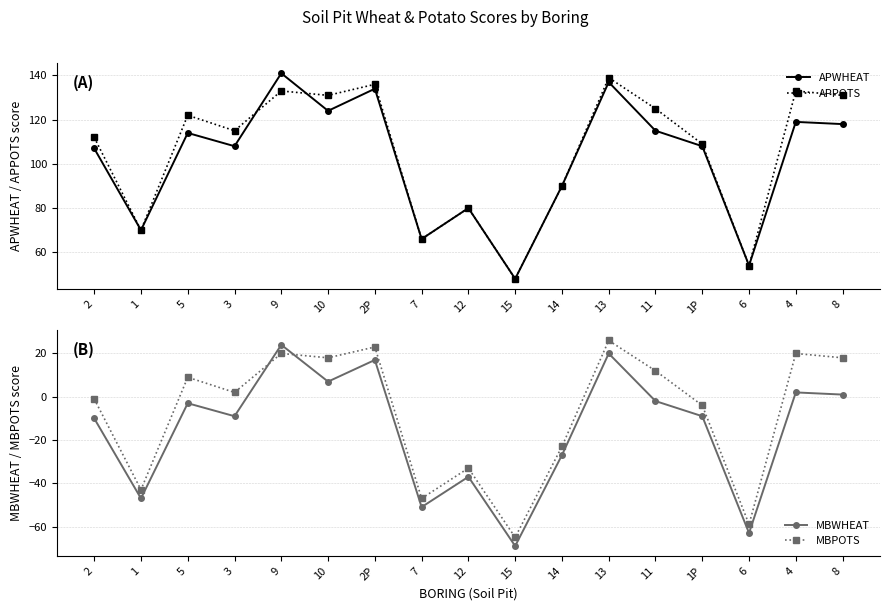

What is the total value across all series at 4?

274